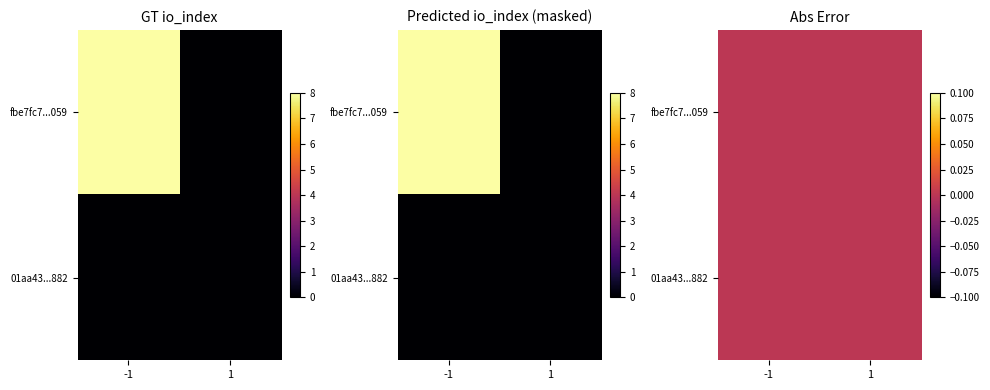

How many distinct data groups are displayed?

2